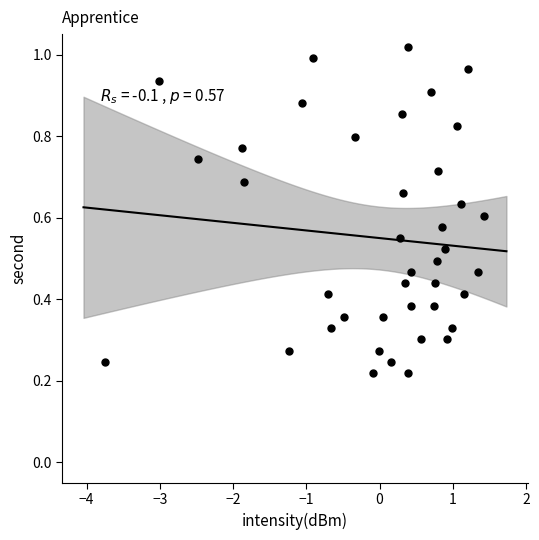

What is the range of X values (max minus min)?

5.2